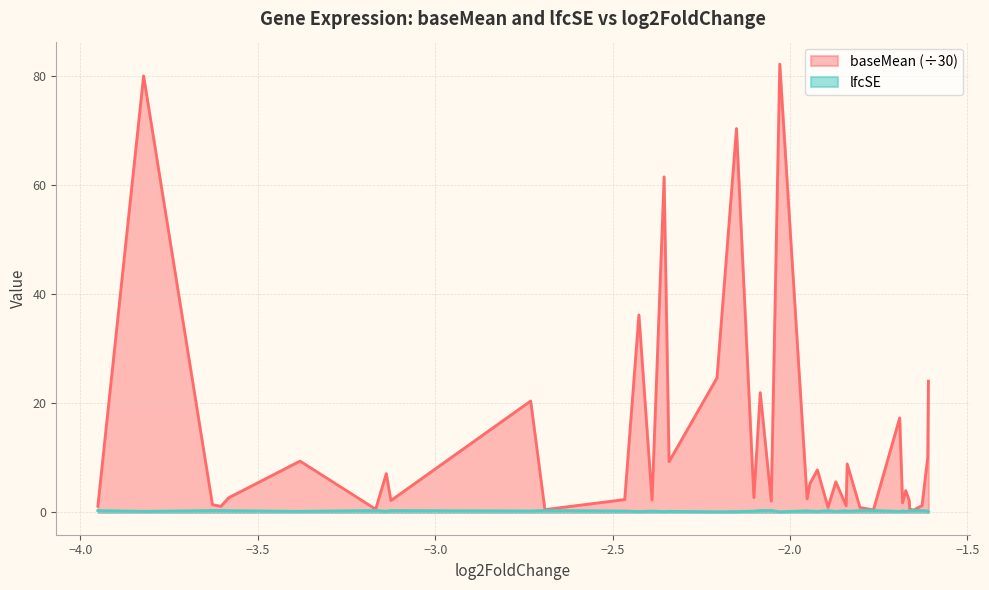

What is the sum of the lfcSE values at RNASE7 and NDRG1?

0.4